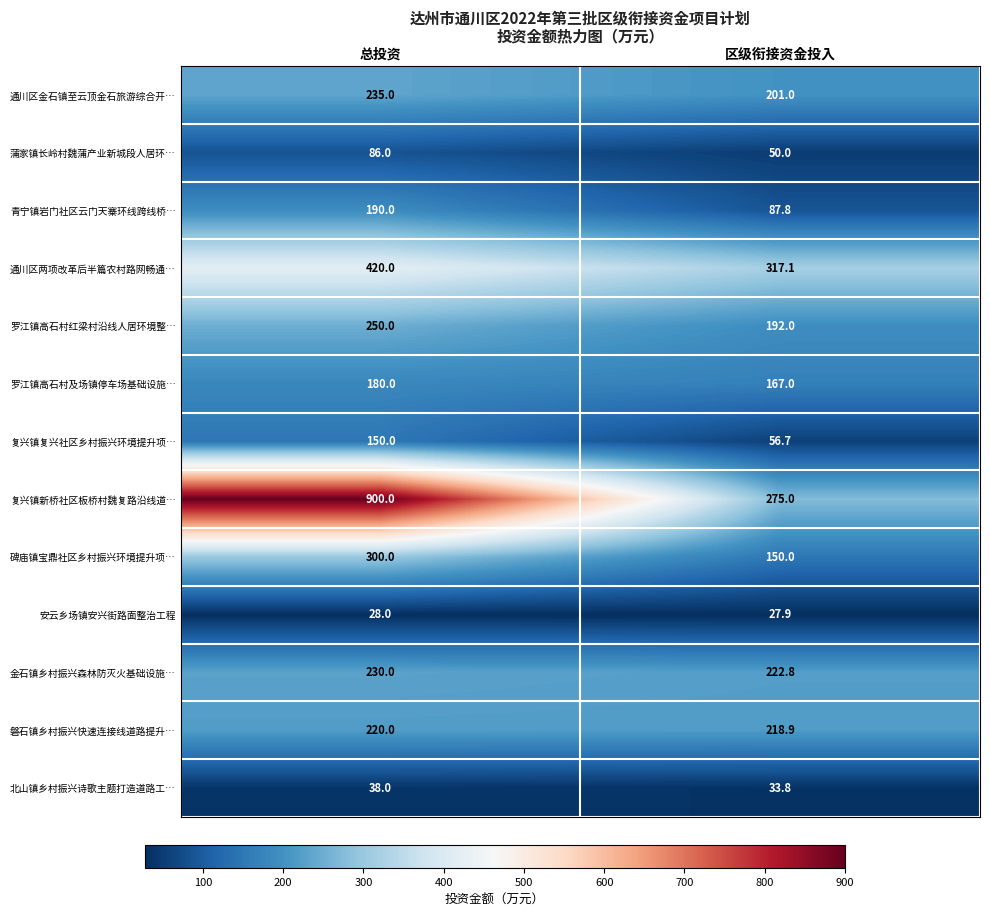

Count the number of categories in the chart.

2